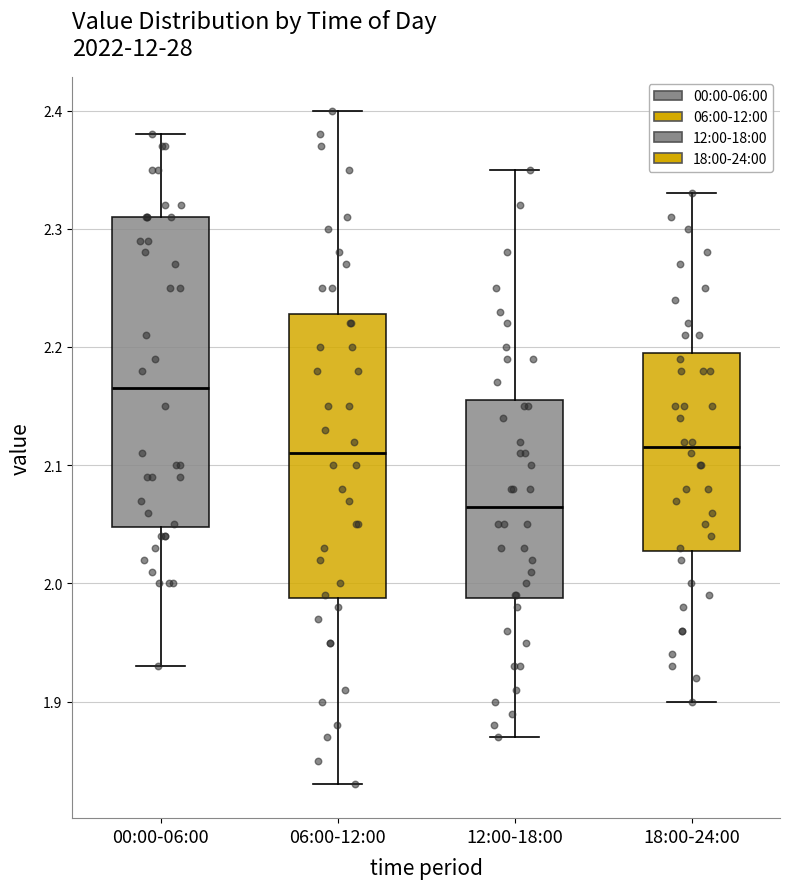

Reading left to right, transcribe this box plot: for each box, give where its median line is, the range the box spans, and where its two whiskers end, as read against the y-axis. The values are not printed on the chart, so give them approximately, as read against the axis.

00:00-06:00: median 2.17, box 2.05 to 2.31, whiskers 1.93 to 2.38
06:00-12:00: median 2.11, box 1.99 to 2.23, whiskers 1.83 to 2.40
12:00-18:00: median 2.07, box 1.99 to 2.16, whiskers 1.87 to 2.35
18:00-24:00: median 2.12, box 2.03 to 2.20, whiskers 1.90 to 2.33